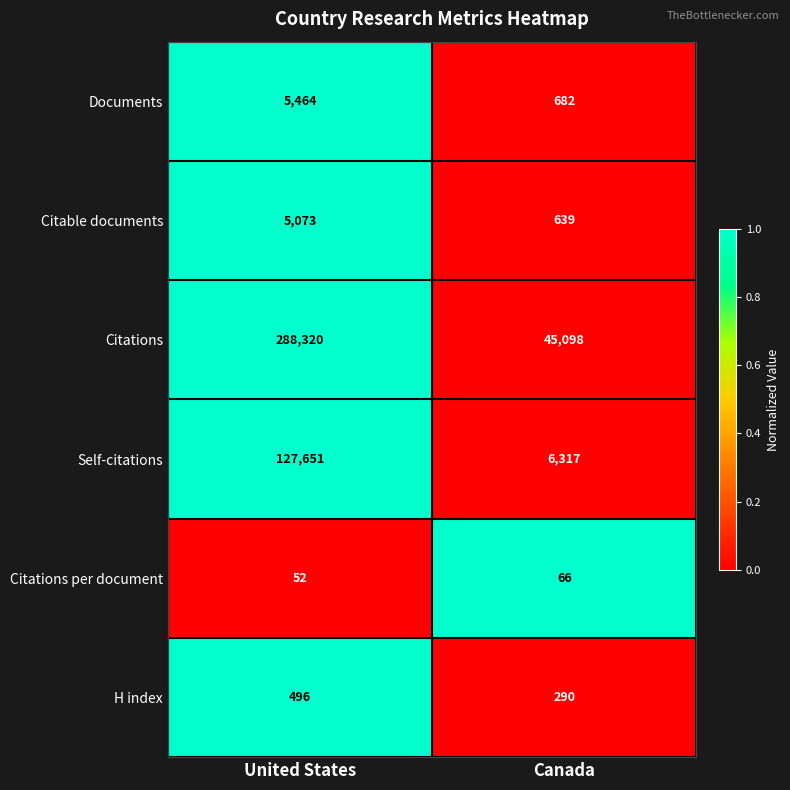

Is it true that Citable documents equals 3519 at United States?

False